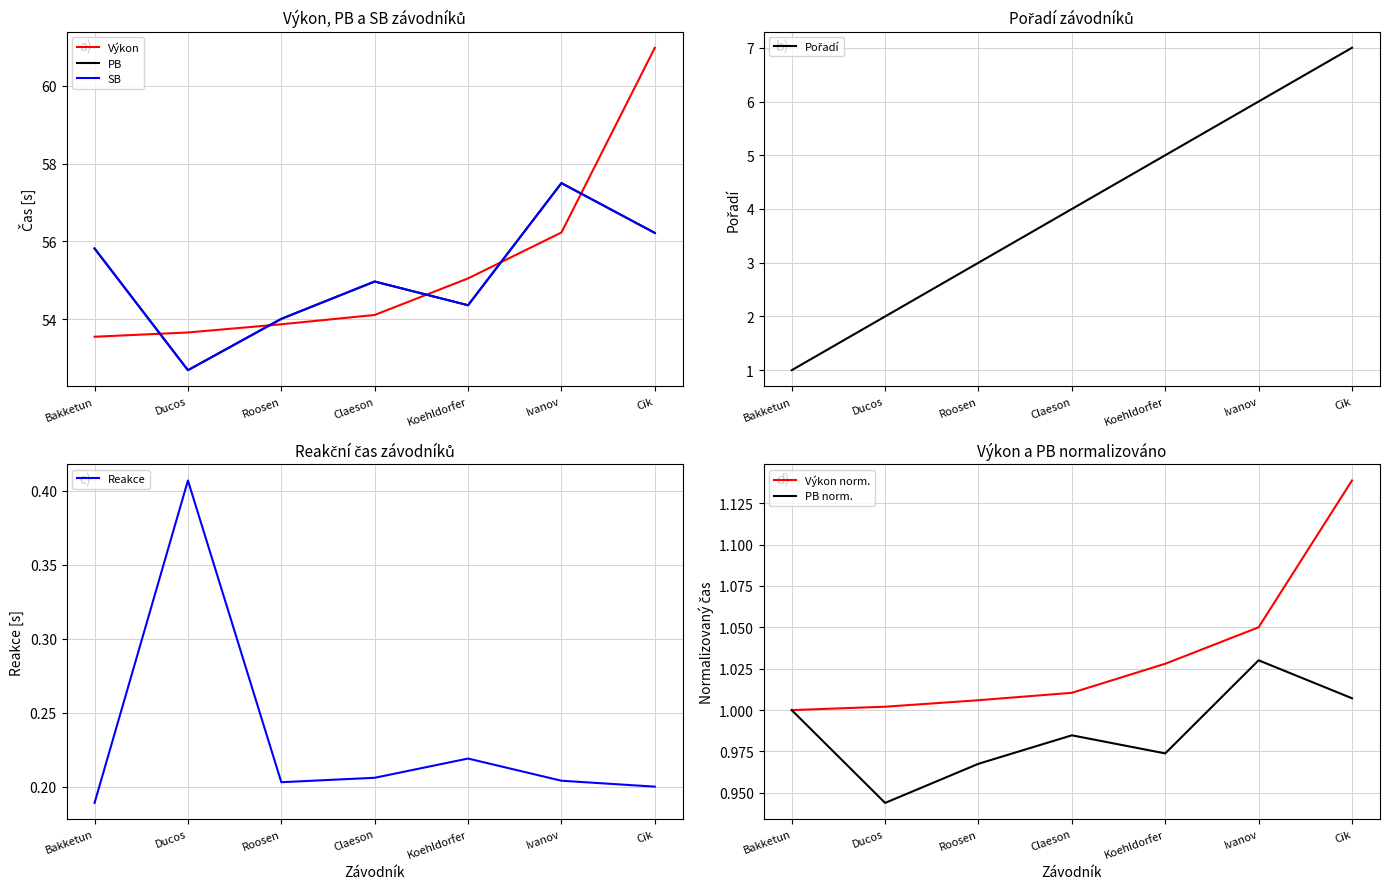

At which category is the sum across all series the highest?

Cik